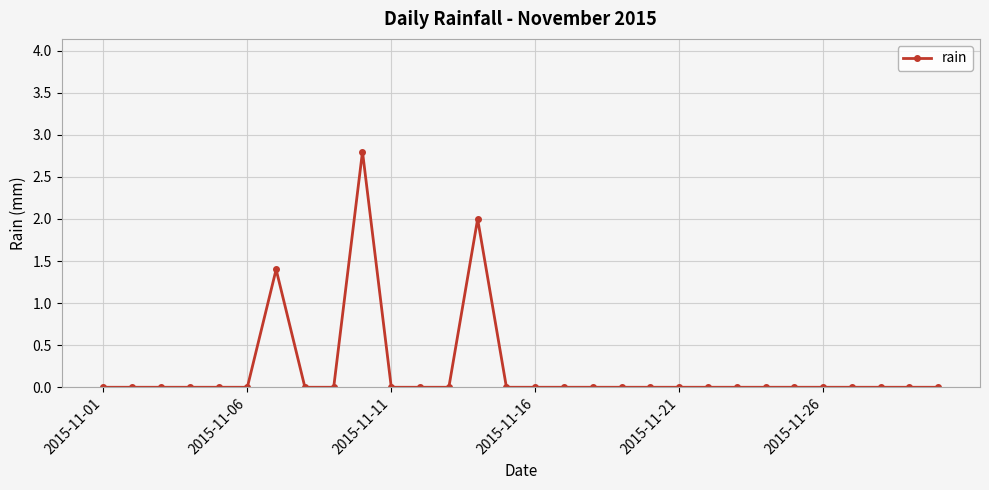

What is the sum of all values?

6.2